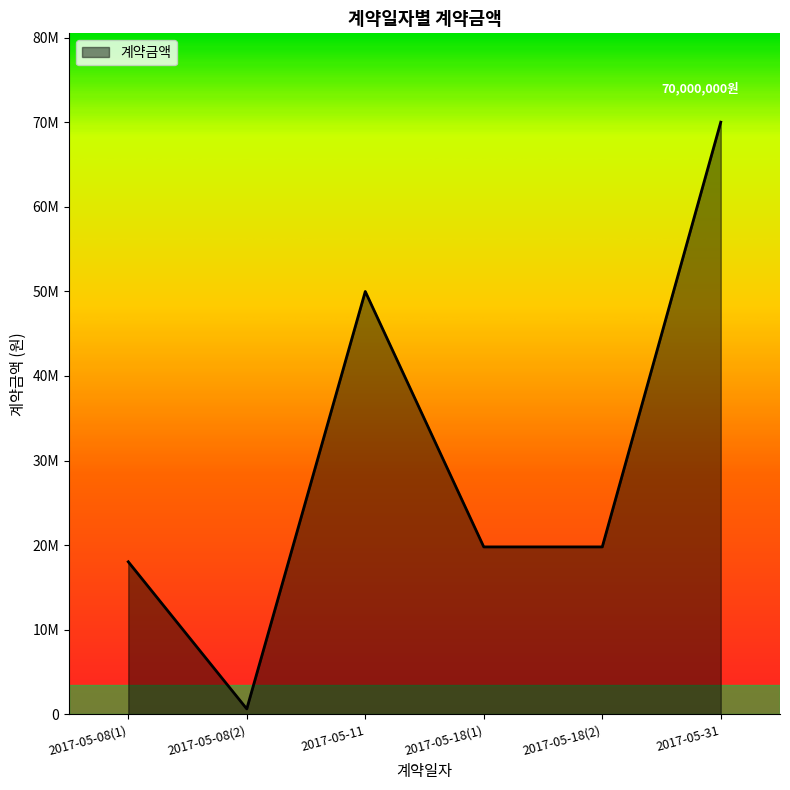

Which has a higher value, 2017-05-31 or 2017-05-08(1)?

2017-05-31